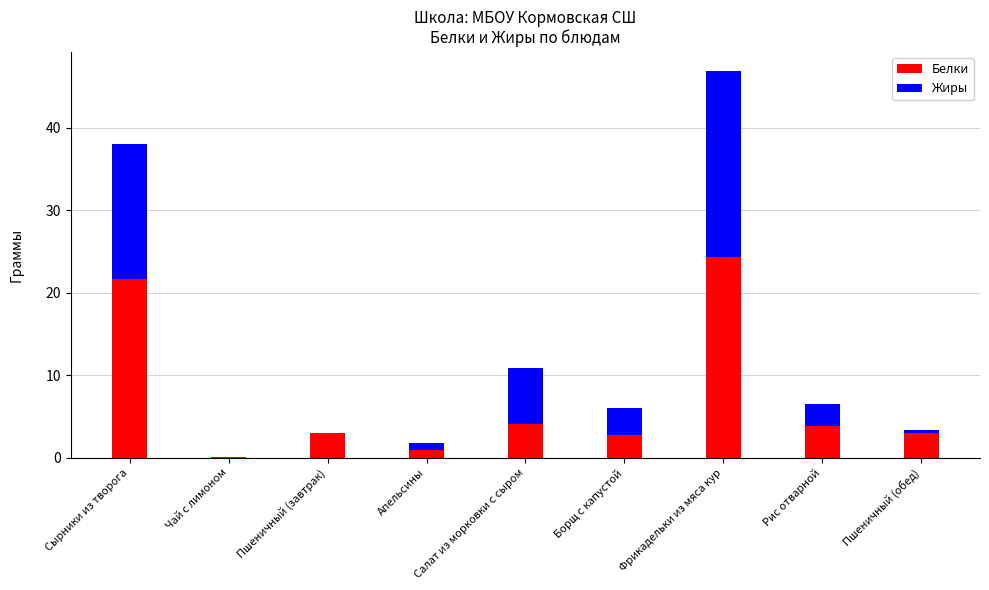

What is the total value across all series at Салат из морковки с сыром?

10.8